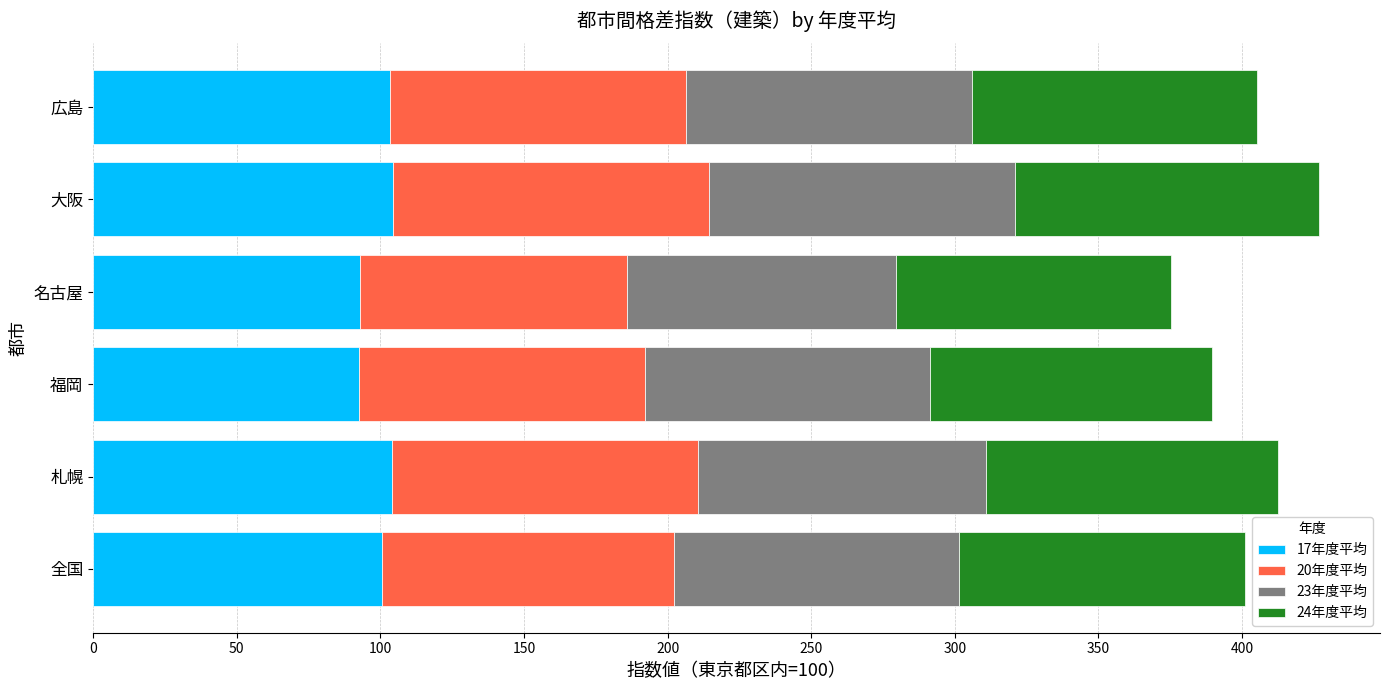

The 17年度平均 series shows 44.0 at 札幌. True or false?

False